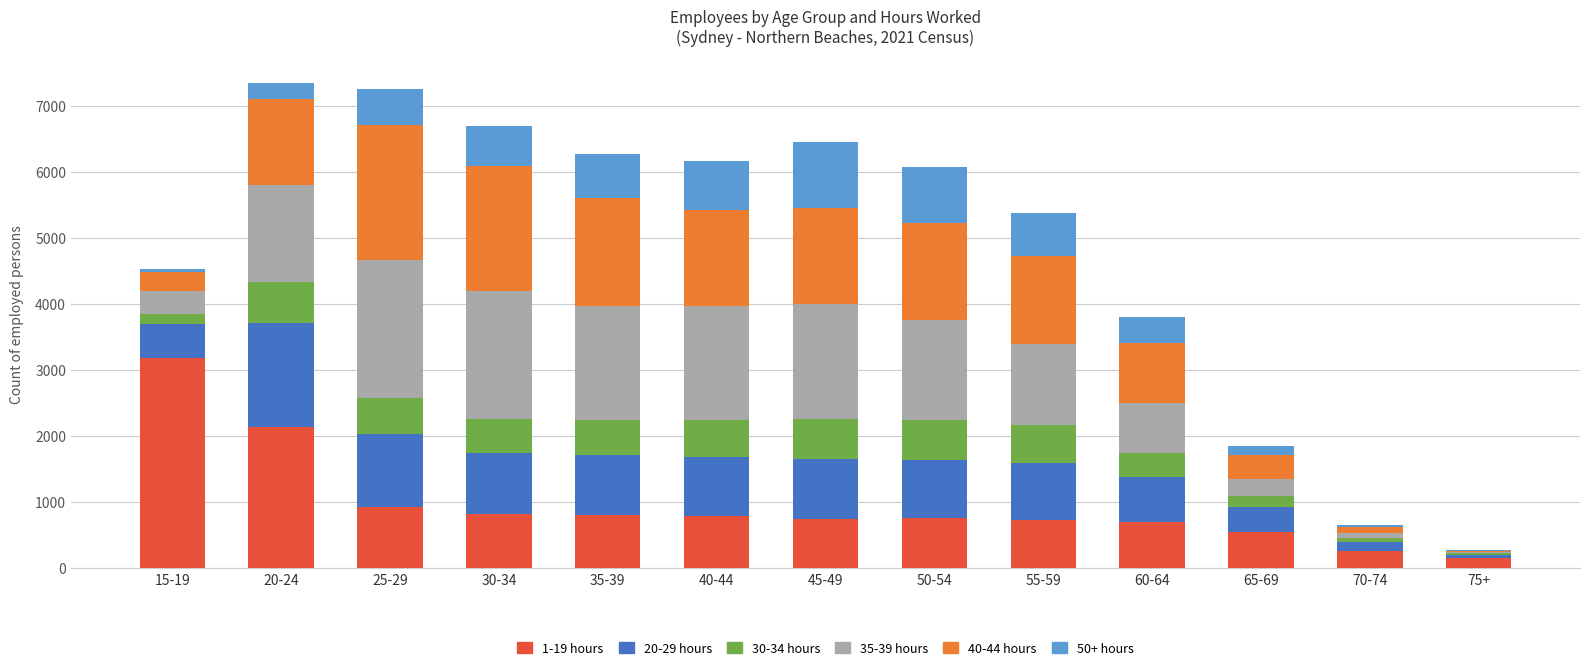

At which label does 1-19 hours reach its peak?

15-19